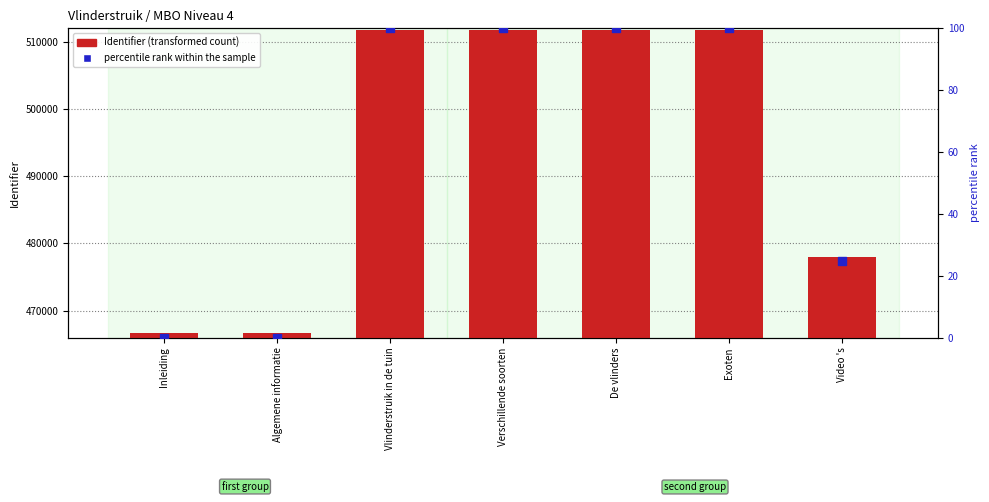

At how many categories does at least one series exceed 447333?

7